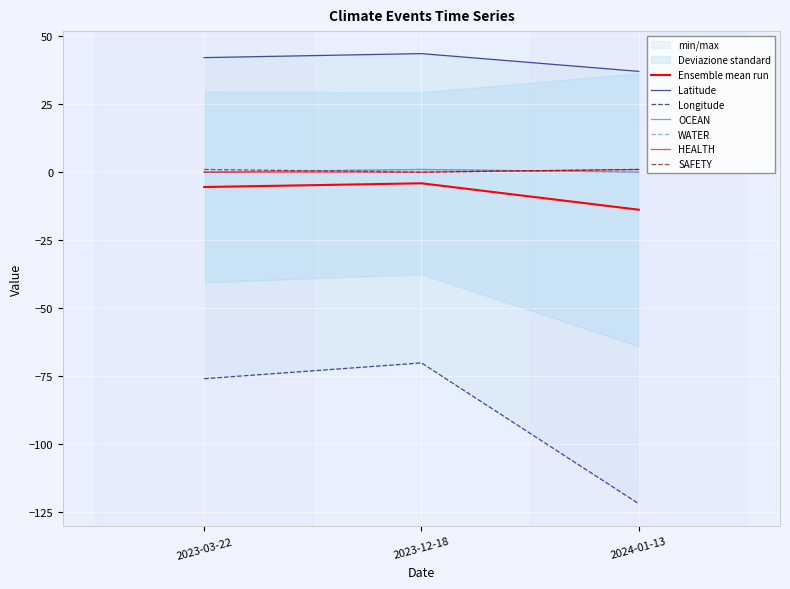

Reading right to left, list all the values displayed in this chart.

Latitude: 2024-01-13=37.1	2023-12-18=43.7	2023-03-22=42.2
Longitude: 2024-01-13=-122.1	2023-12-18=-70.3	2023-03-22=-76.1
OCEAN: 2024-01-13=0.0	2023-12-18=1.0	2023-03-22=0.0
WATER: 2024-01-13=0.0	2023-12-18=1.0	2023-03-22=0.0
HEALTH: 2024-01-13=1.0	2023-12-18=0.0	2023-03-22=0.0
SAFETY: 2024-01-13=1.0	2023-12-18=0.0	2023-03-22=1.0